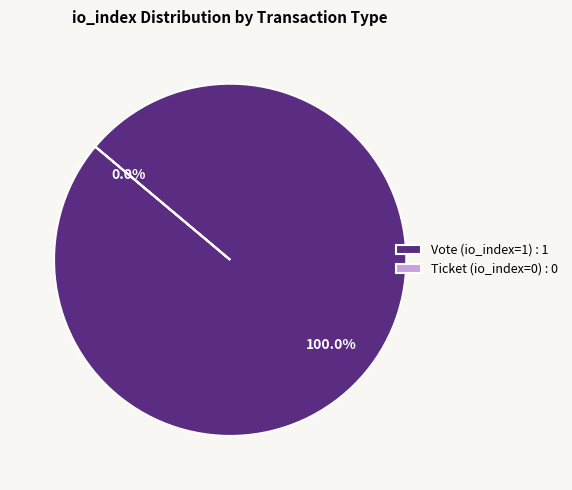

To the nearest percent, what is the difference between the largest and smallest slice percentages?

100%